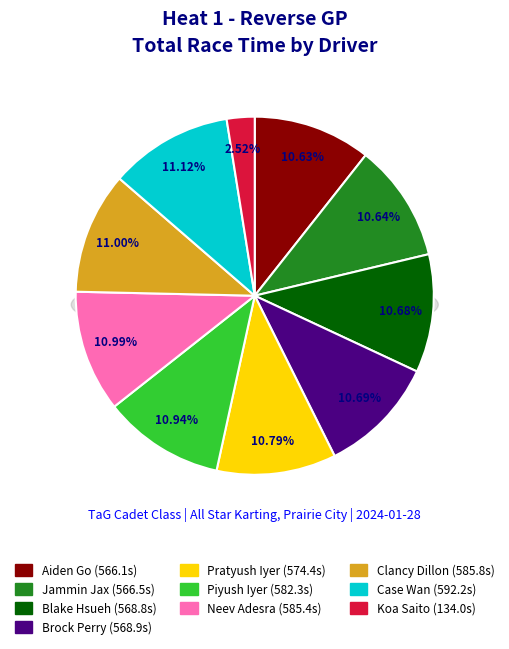

What is the change in value from Jammin Jax to Case Wan?

+25.7